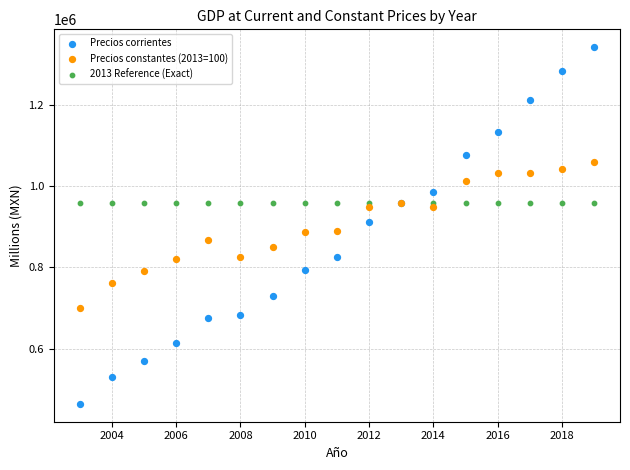

Which series contains the highest Y value?

Precios corrientes